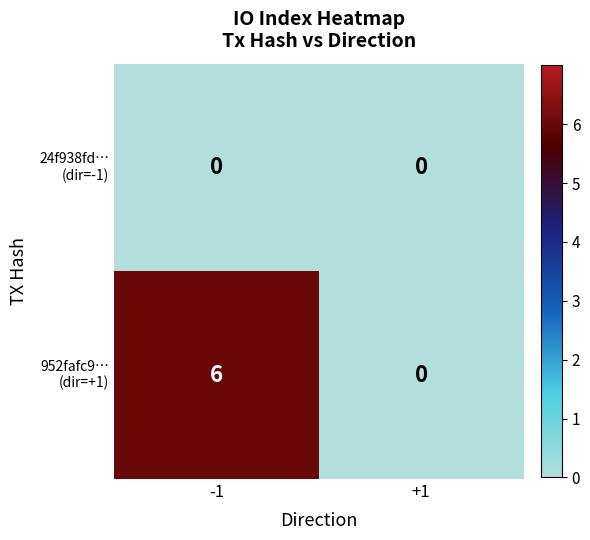

At which category is the sum across all series the highest?

-1